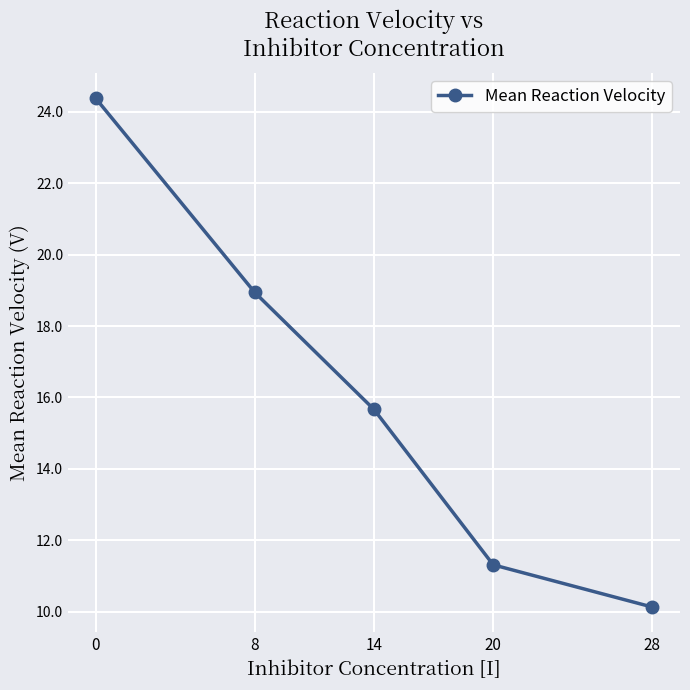

The chart shows a value of 10.2 at 14. True or false?

False